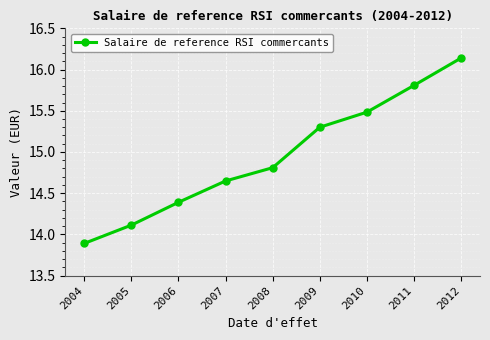

Read the value at 2006.

14.4